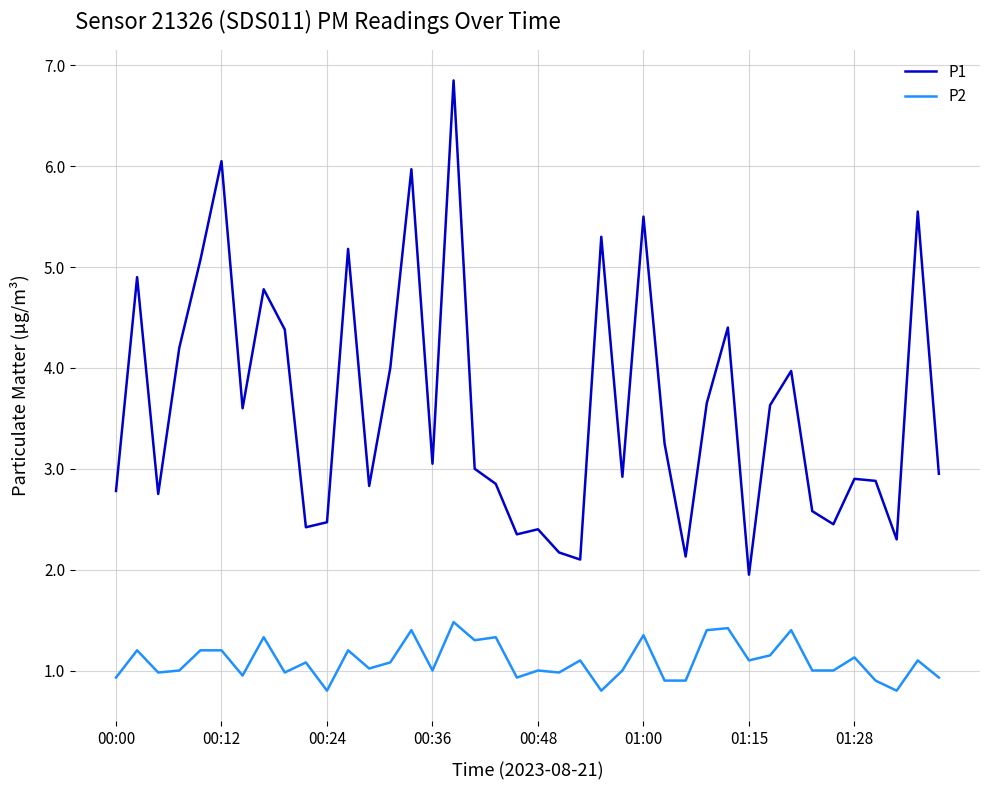

Which series has the largest range (max minus min)?

P1